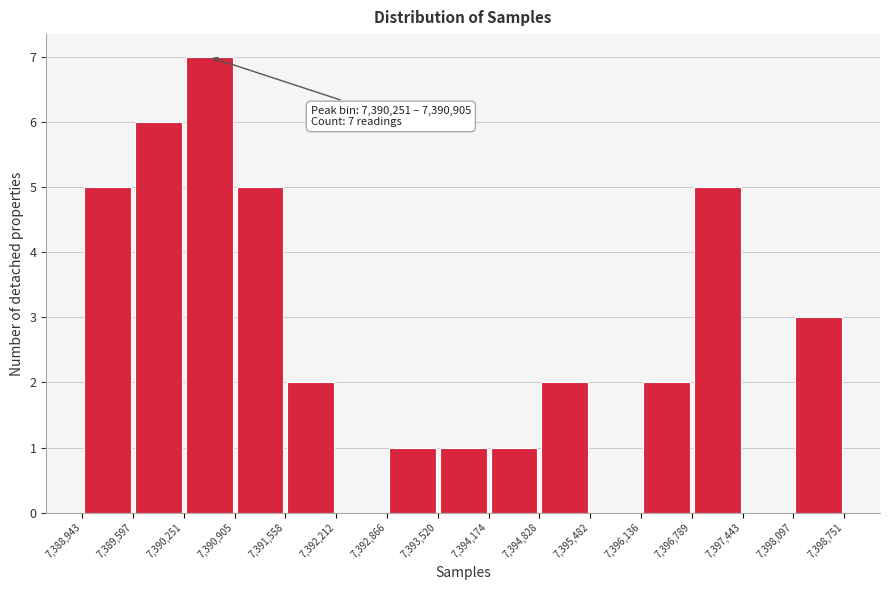

Over which range of the x-axis is the bar tallest?

7,390,251 to 7,390,905